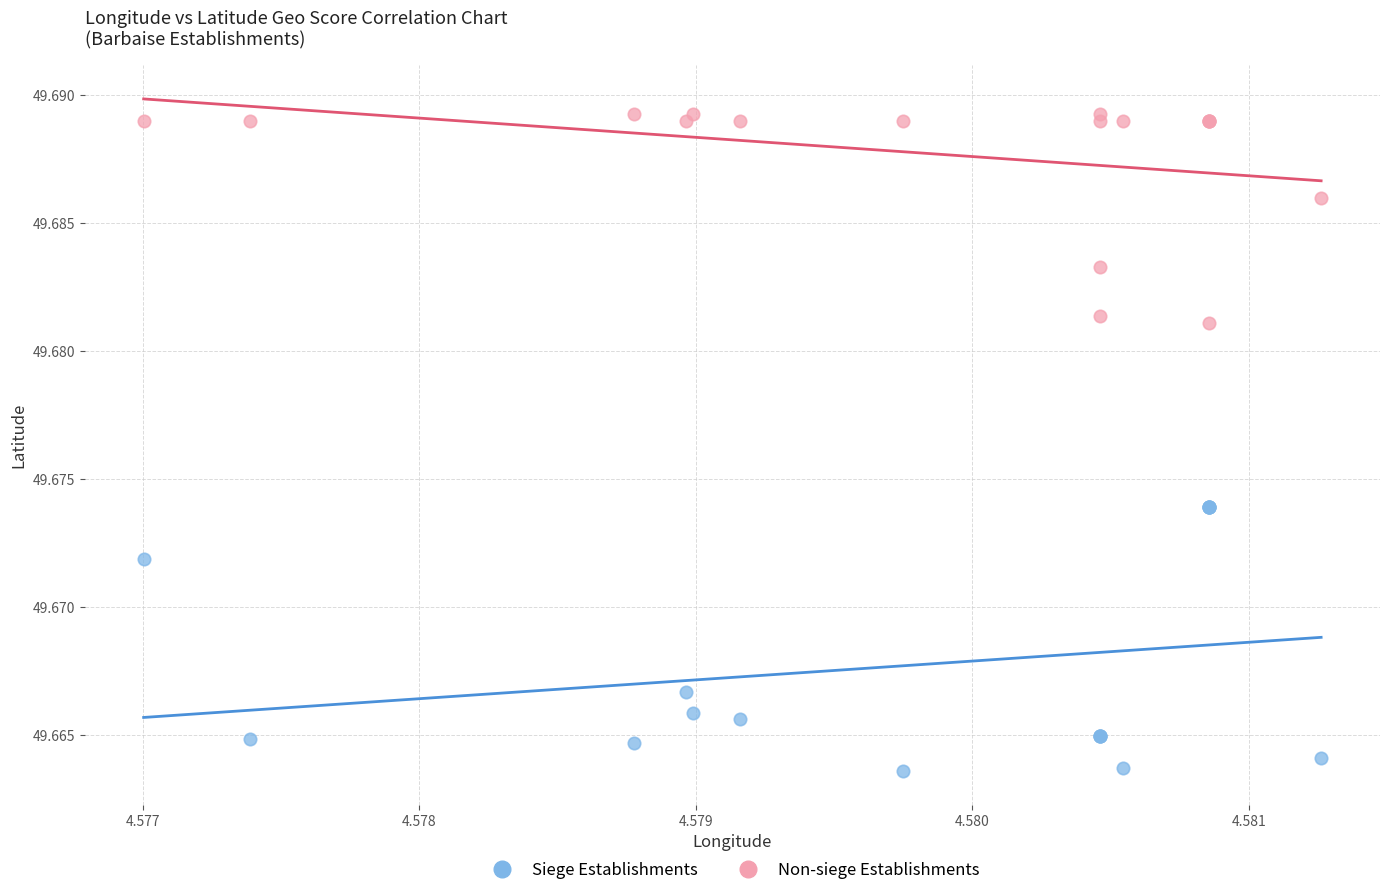

Which series has the largest Y range (max minus min)?

Siege Establishments